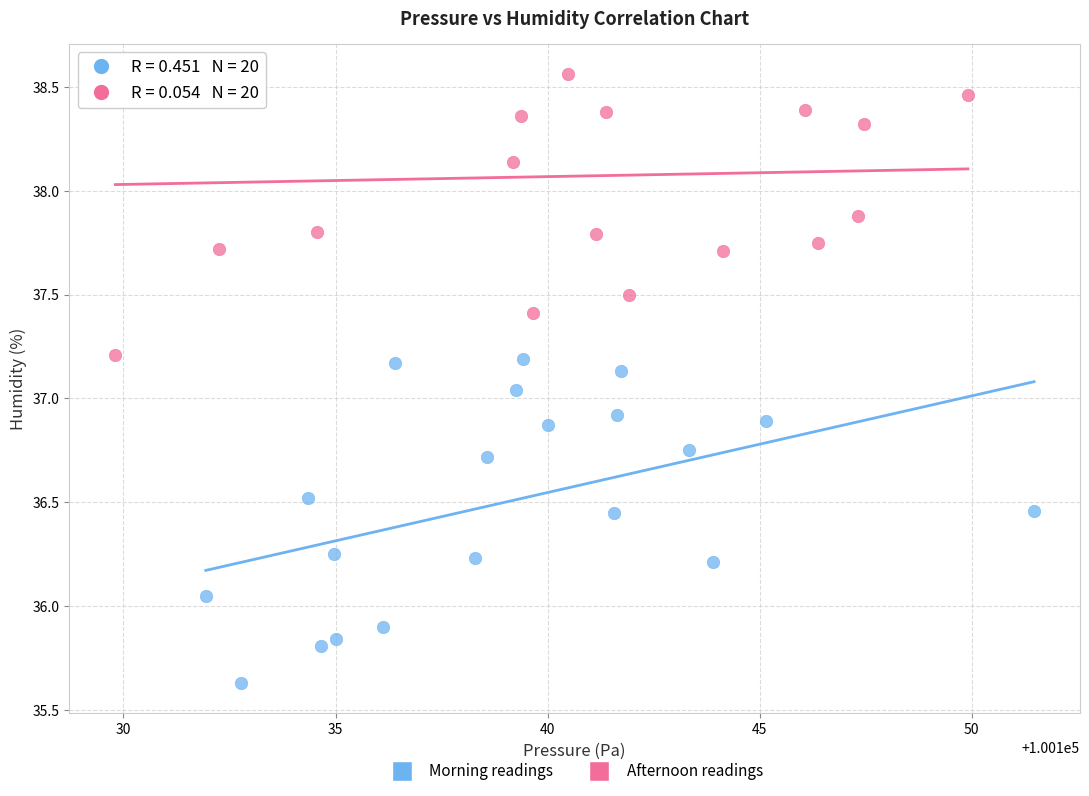

What are all the series names shown in the legend?

Morning readings, Afternoon readings